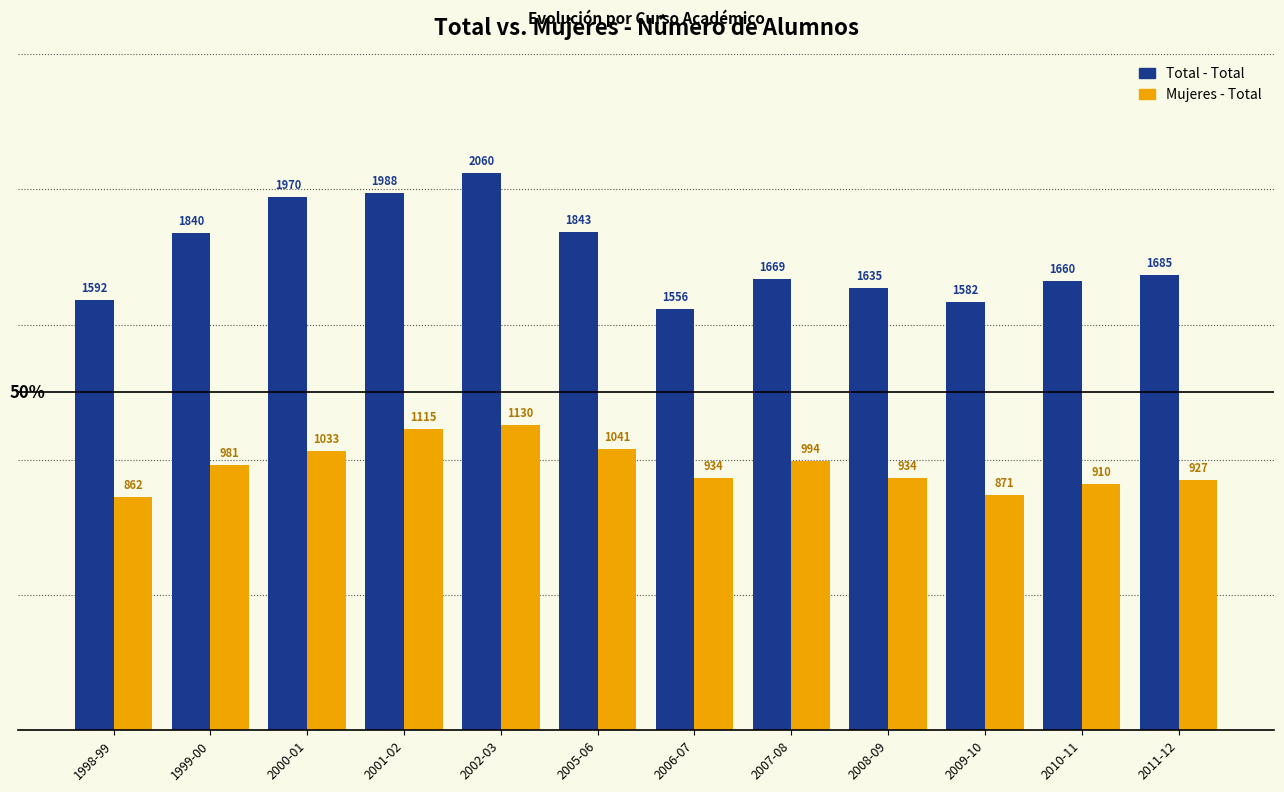

The Total - Total series shows 1669 at 2007-08. True or false?

True